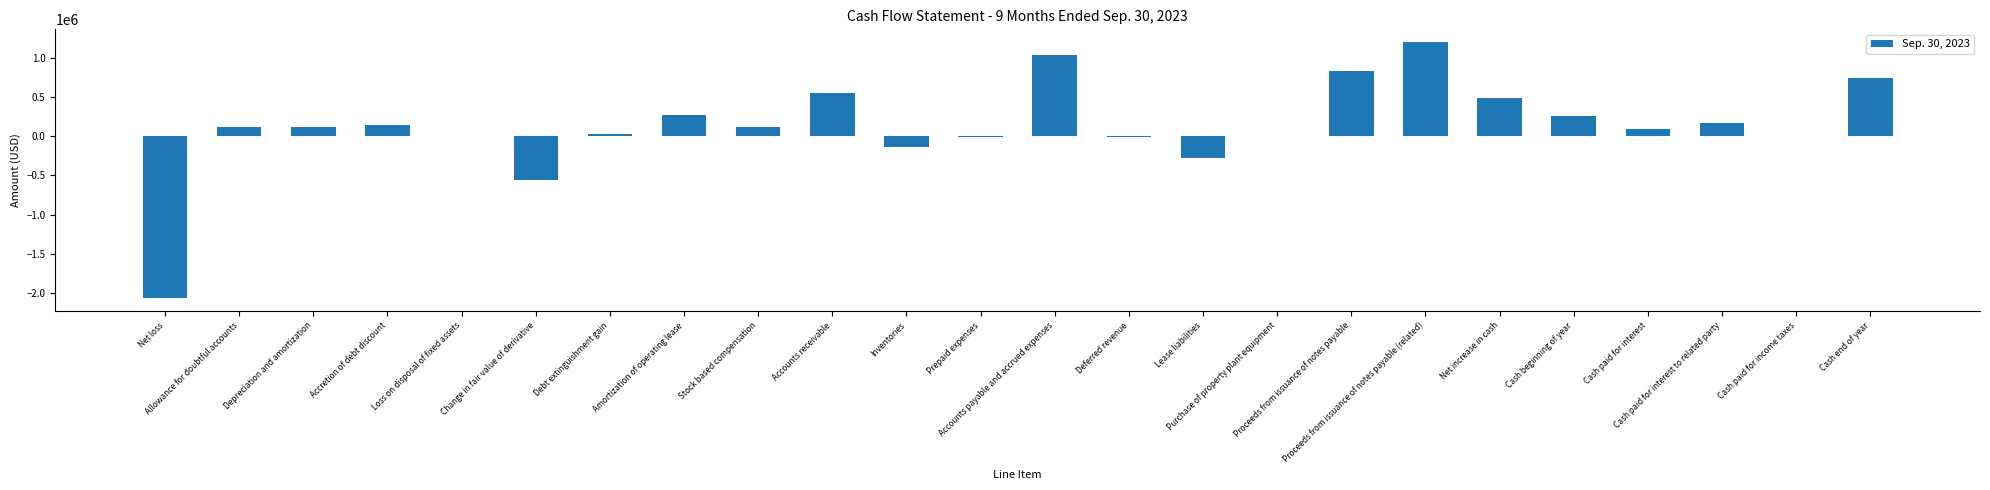

Reading left to right, list all the values displayed in this chart.

-2066000	120000	117000	139000	0	-563000	35000	277000	118000	552000	-131000	-13000	1030000	-6000	-275000	0	831000	1200000	482000	257000	97000	169000	4000	739000